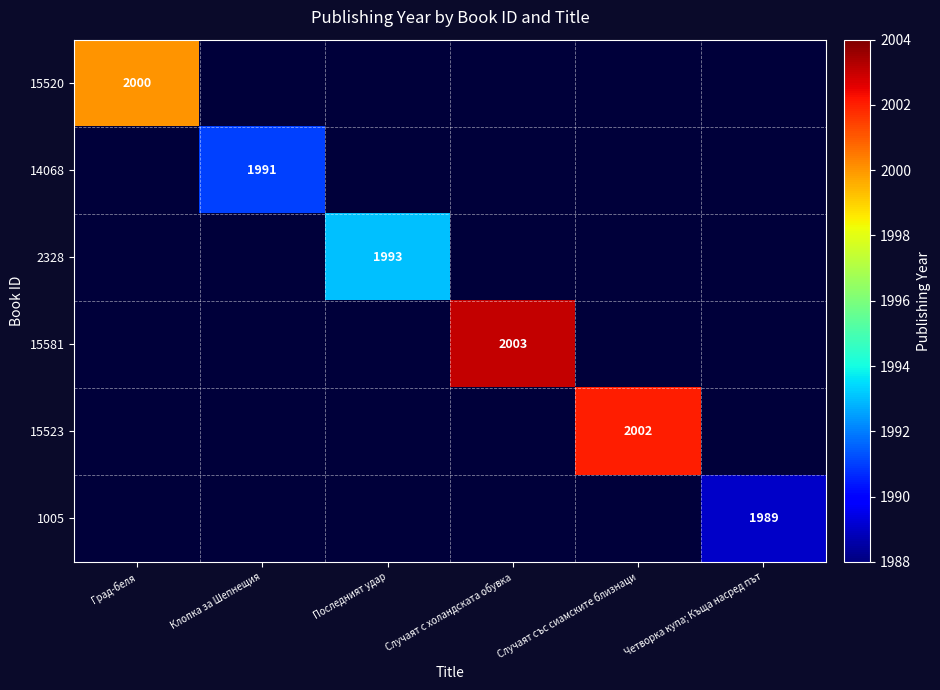

Is it true that 15520 equals 2000 at Град-беля?

True